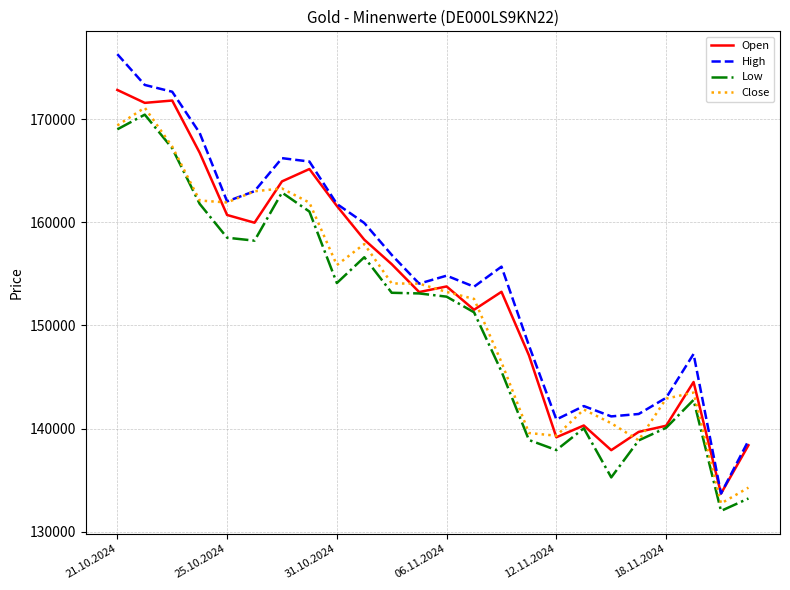

Where does the Close series first go above 154048?

21.10.2024